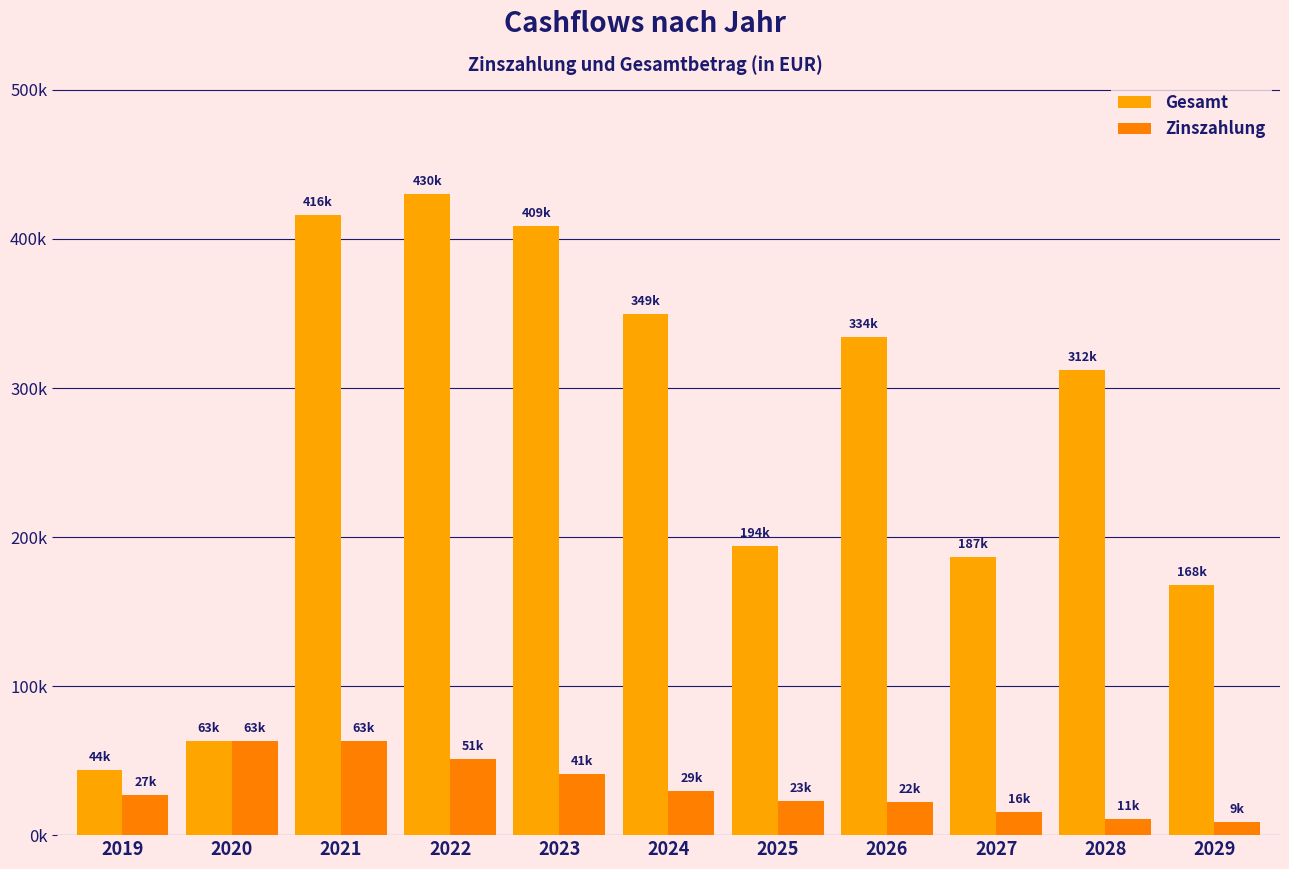

Rank the series at 2022 from lowest to highest value.

Zinszahlung, Gesamt